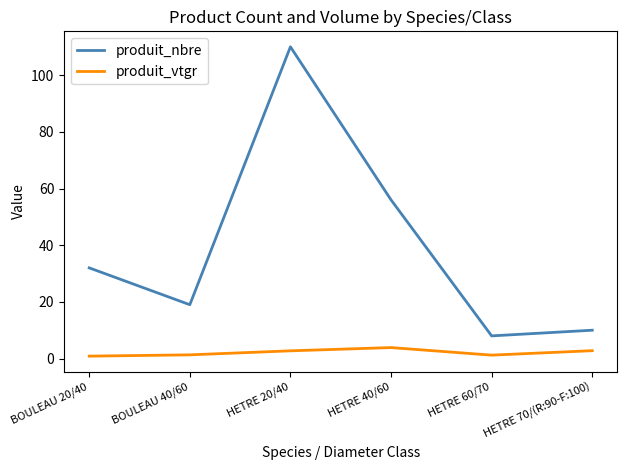

What is the highest value of the produit_nbre series?

110.0